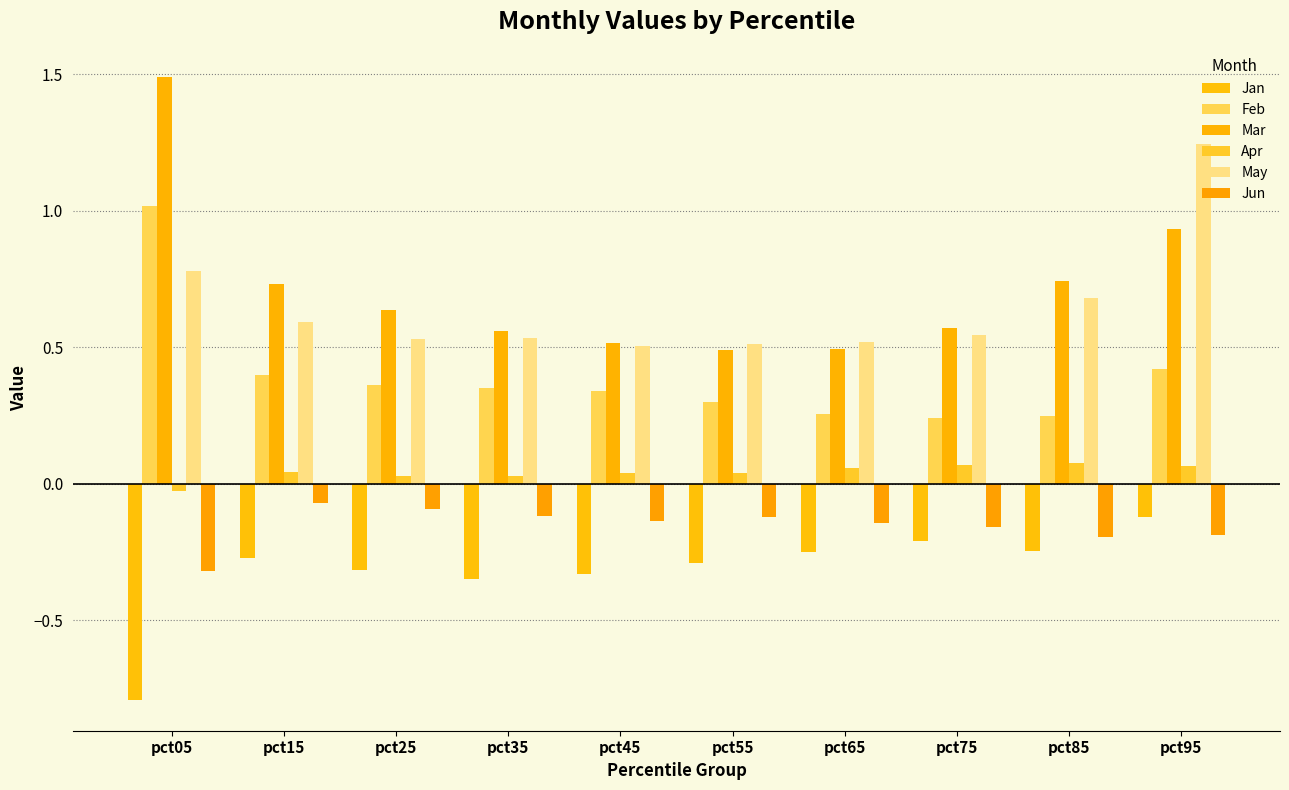

What is the smallest value displayed?

-0.8